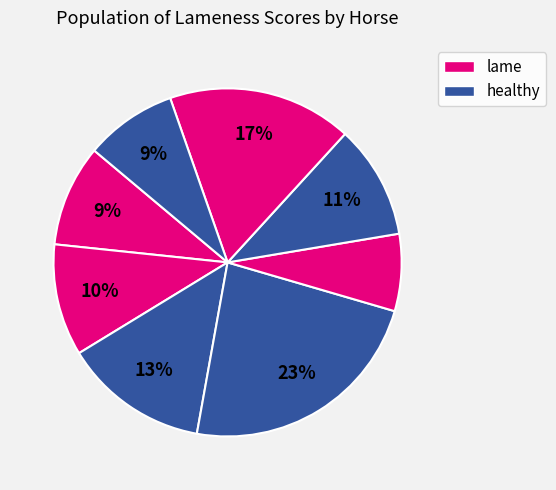

Rank the categories by value from highest to lowest.

Horse 4, Horse 7, Horse 3, Horse 6, Horse 2, Horse 1, Horse 8, Horse 5